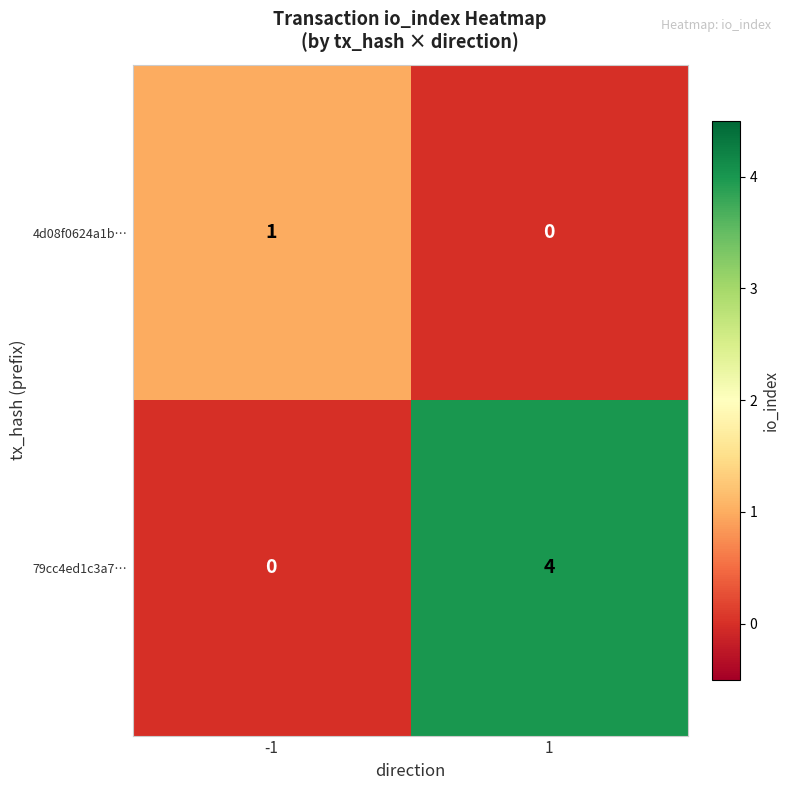

Which series changed the most between -1 and 1?

79cc4ed1c3a7…